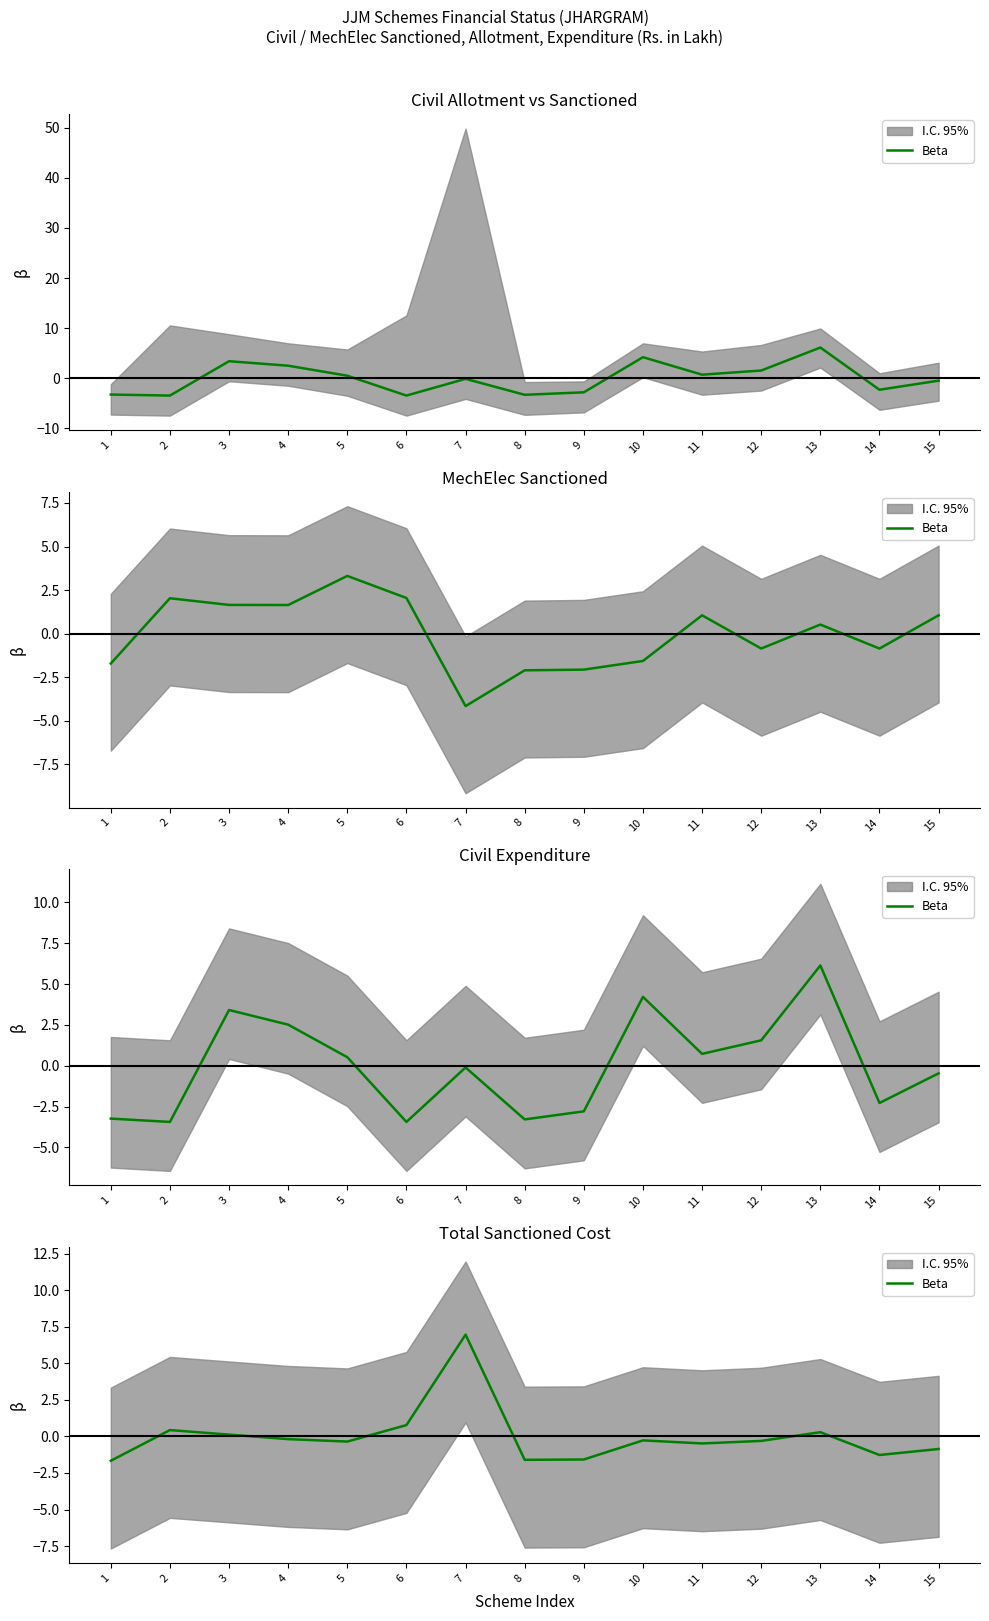

List the labels in order of value, largest first.

7, 6, 2, 13, 3, 4, 10, 12, 5, 11, 15, 14, 9, 8, 1